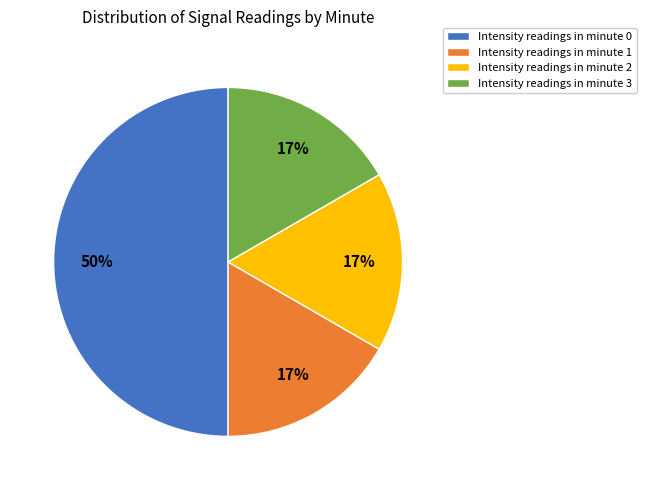

To the nearest percent, what is the difference between the largest and smallest slice percentages?

33%